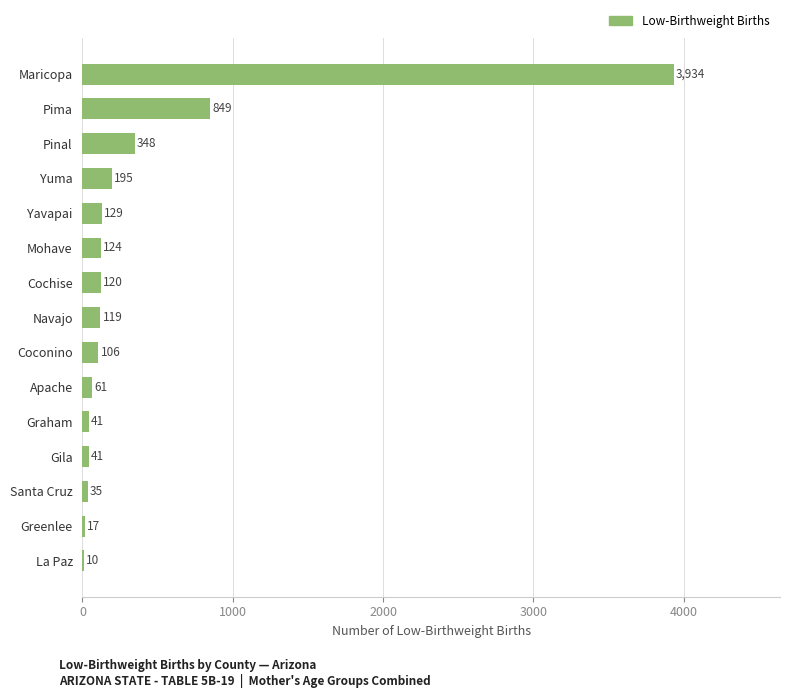

At which label is the value closest to 1972?

Pima